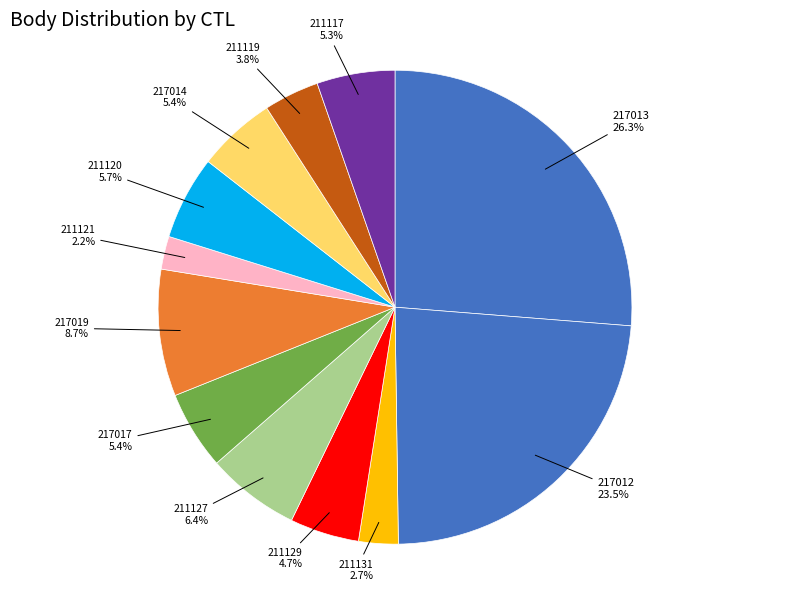

Which category has the biggest portion of the pie?

217013